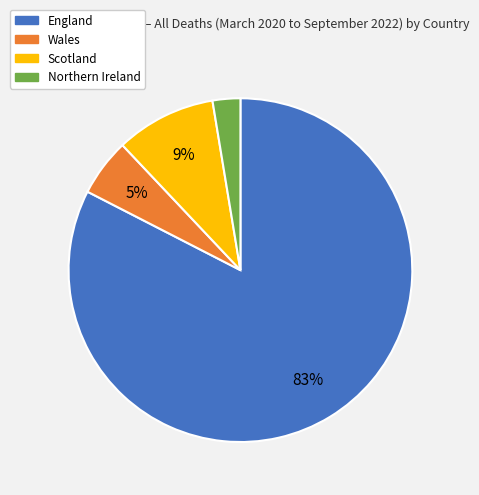

What is the largest slice in the pie chart?

England